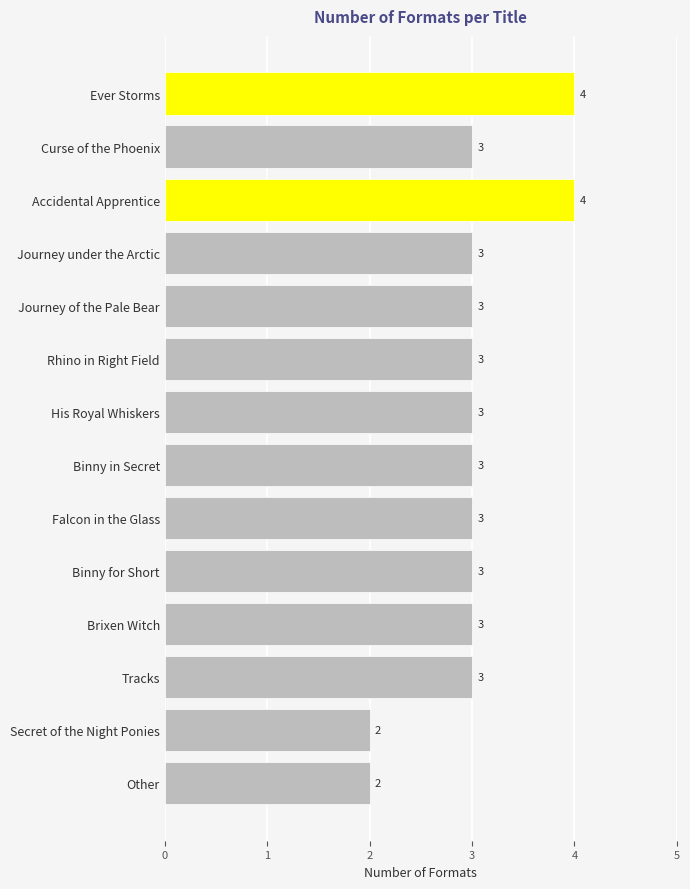

How many series are shown in this chart?

1